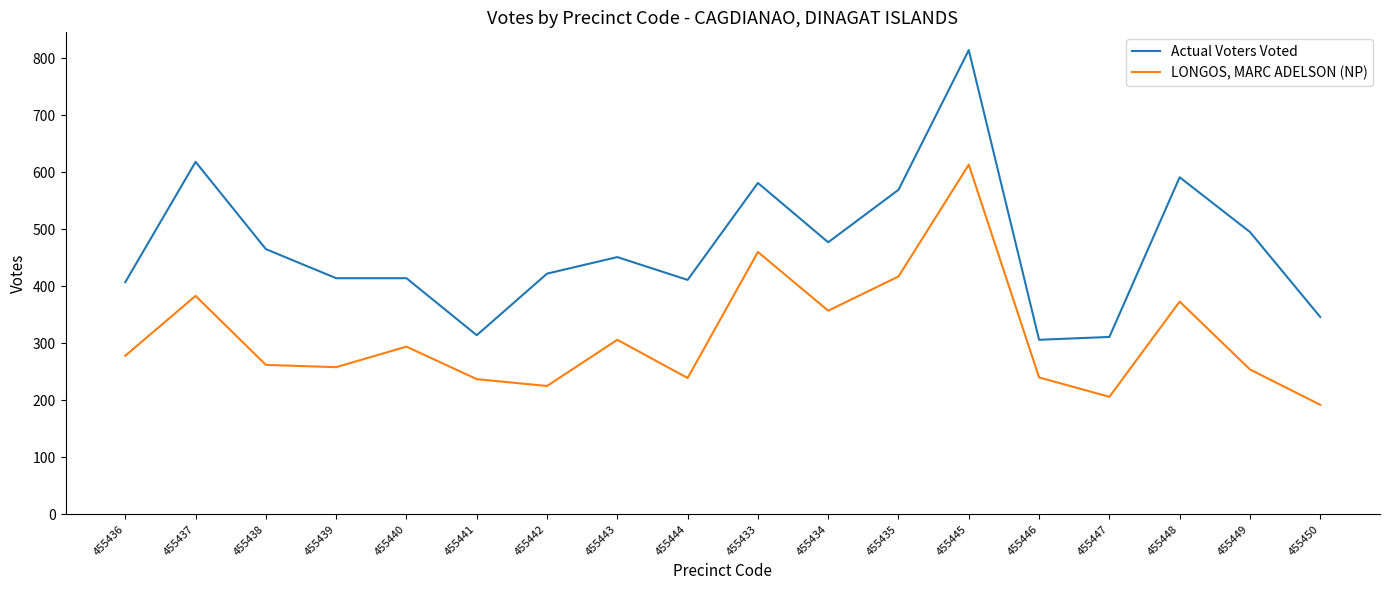

Is it true that LONGOS, MARC ADELSON (NP) equals 248 at 455437?

False